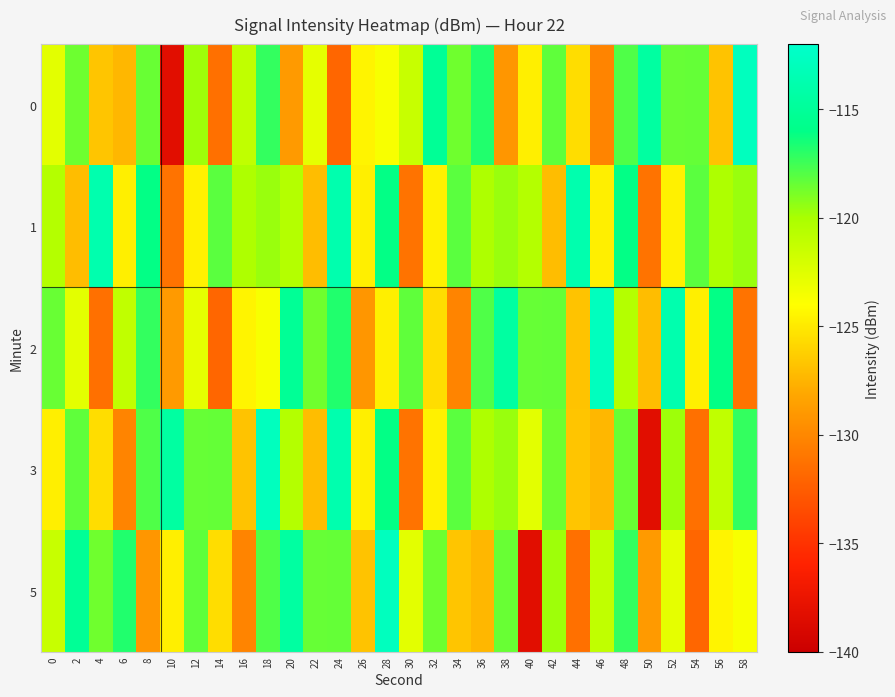

Rank the series at 38 from lowest to highest value.

0, 1, 3, 5, 2